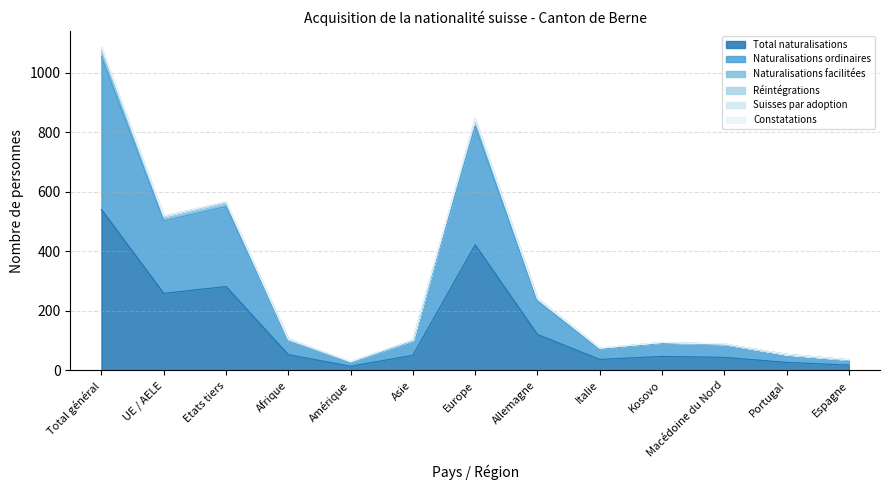

What is the highest value of the Total naturalisations series?

541